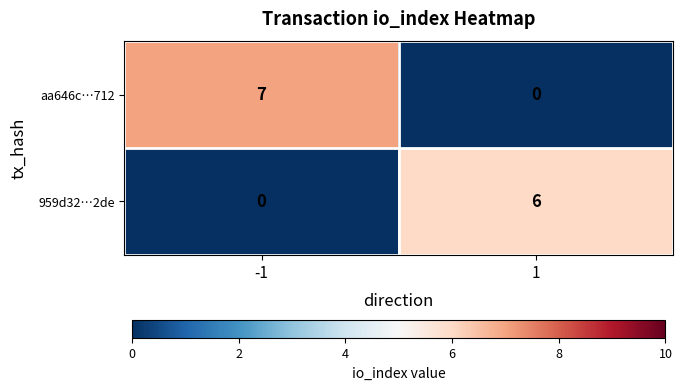

Which series has the largest total across all categories?

aa646c…712